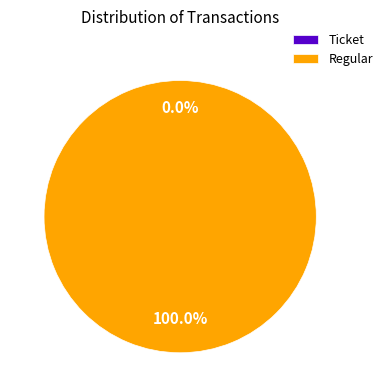

Count the number of slices in the pie.

2